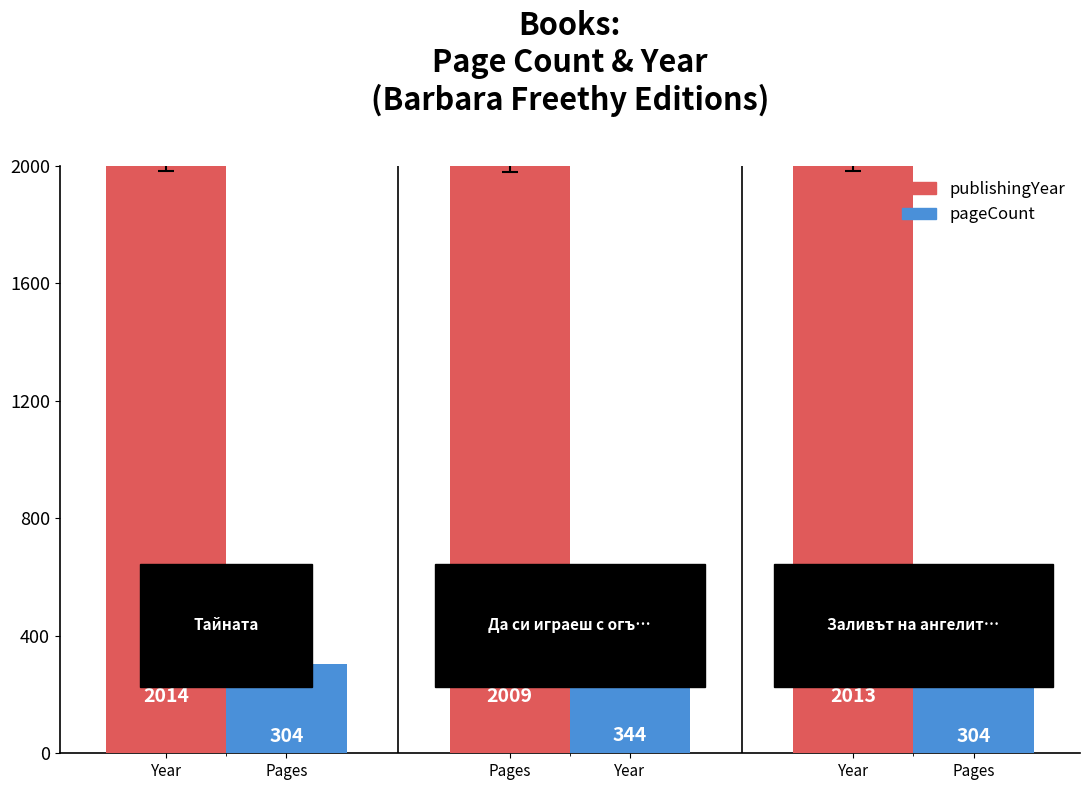

Count the number of categories in the chart.

3